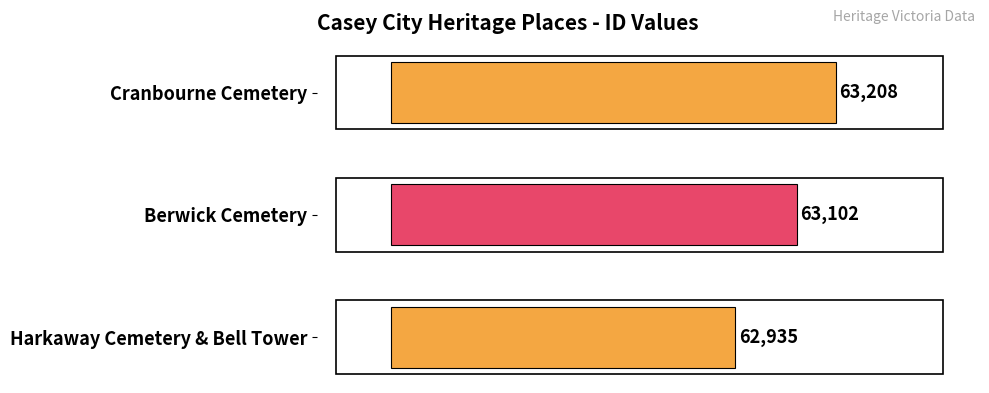

How many data points are less than 63102?

1